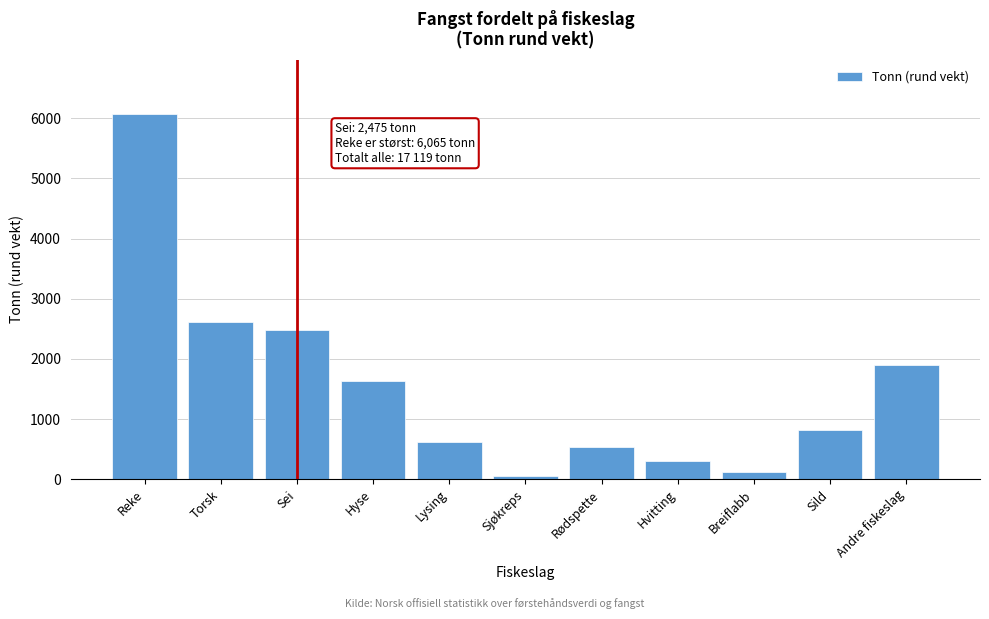

Reading left to right, extract all data points from this chart.

Reke=6065	Torsk=2615	Sei=2475	Hyse=1626	Lysing=613	Sjøkreps=60	Rødspette=536	Hvitting=297	Breiflabb=118	Sild=823	Andre fiskeslag=1891